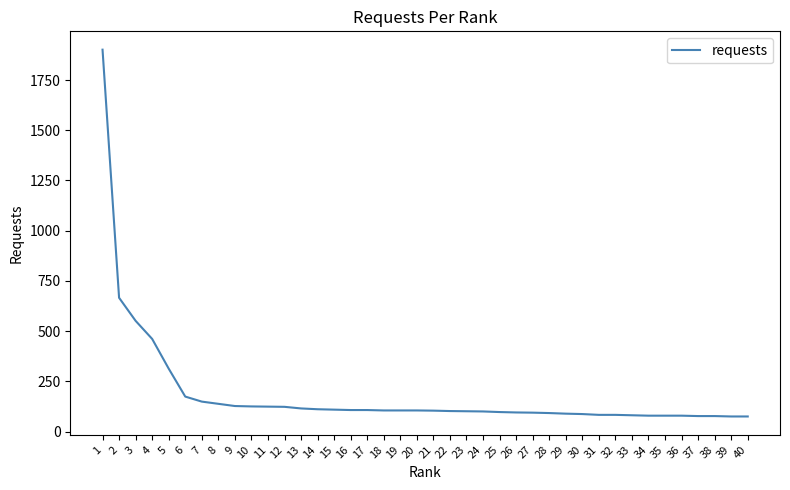

What is the greatest value displayed?

1901